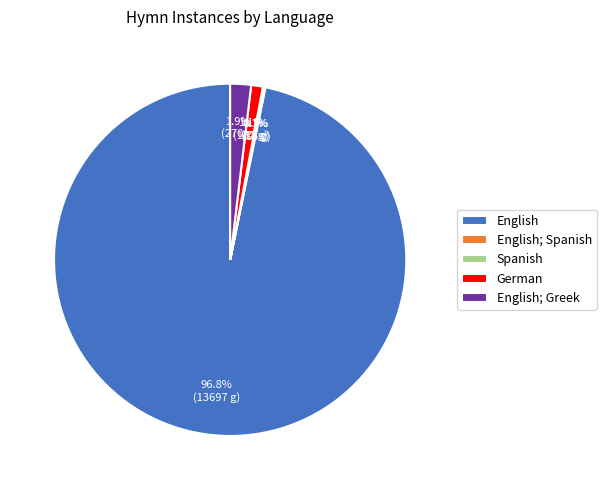

To the nearest percent, what is the difference between the largest and smallest slice percentages?

97%